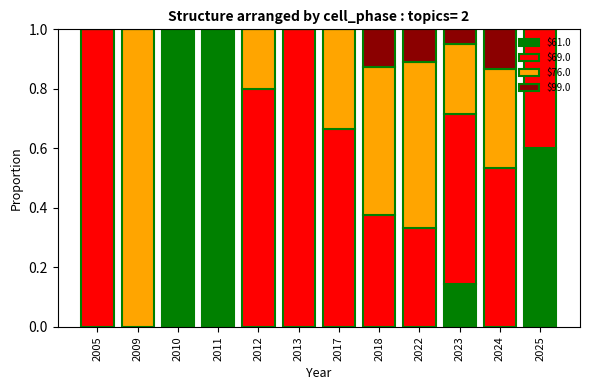

What is the total value across all series at 2022?

1.0